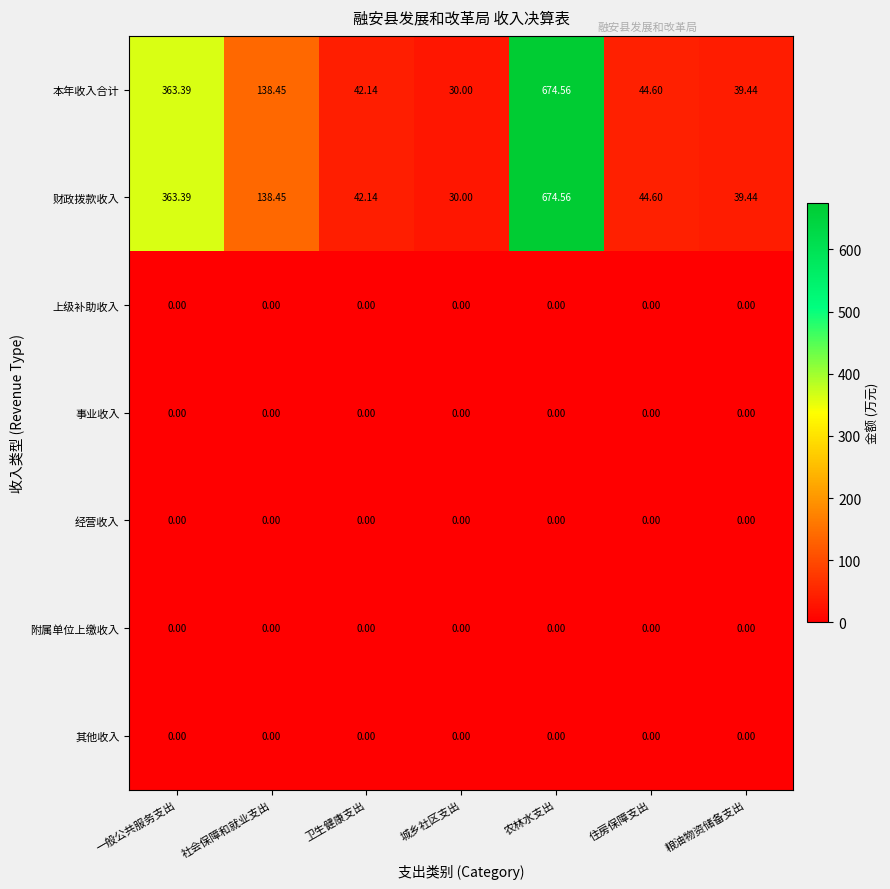

Where is 本年收入合计 nearest to the value 352?

一般公共服务支出